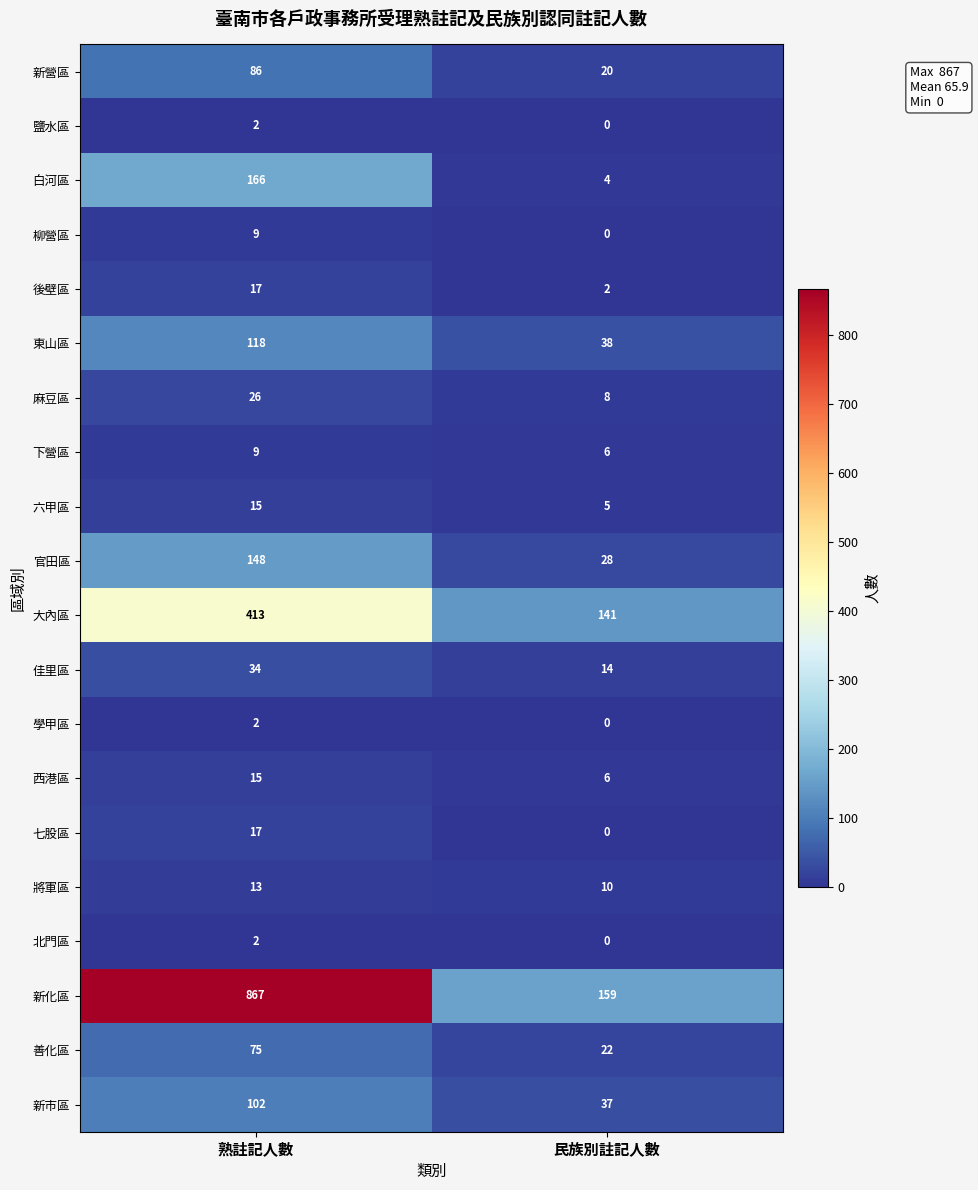

At which category does the chart reach its peak across all series?

熟註記人數